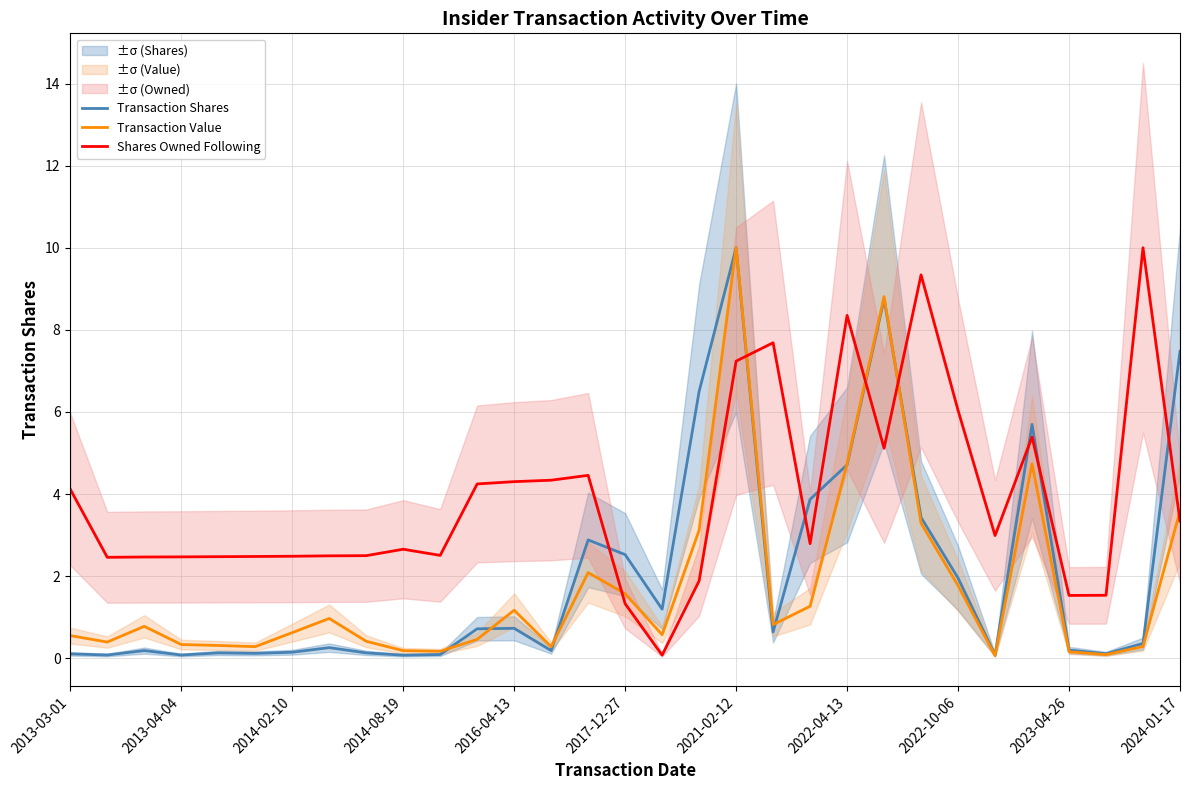

How many intersections are there between Transaction Value and Transaction Shares?

6